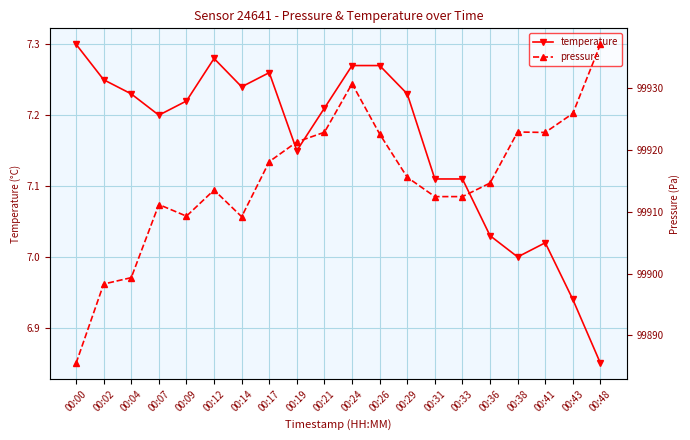

How many data points in pressure are above 99915?

10